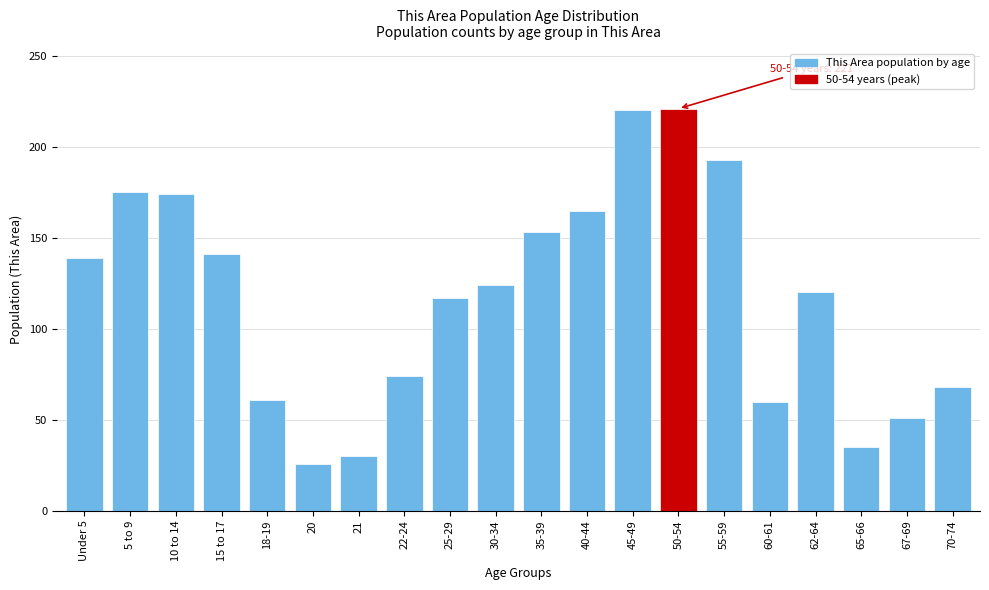

What is the change in value from 10 to 14 to 15 to 17?

-33